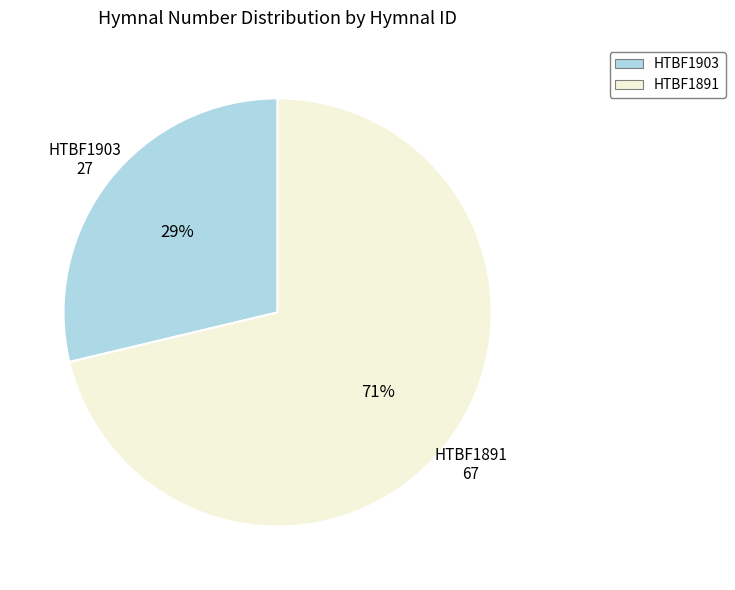

The HTBF1891 slice represents 71% of the pie. True or false?

True